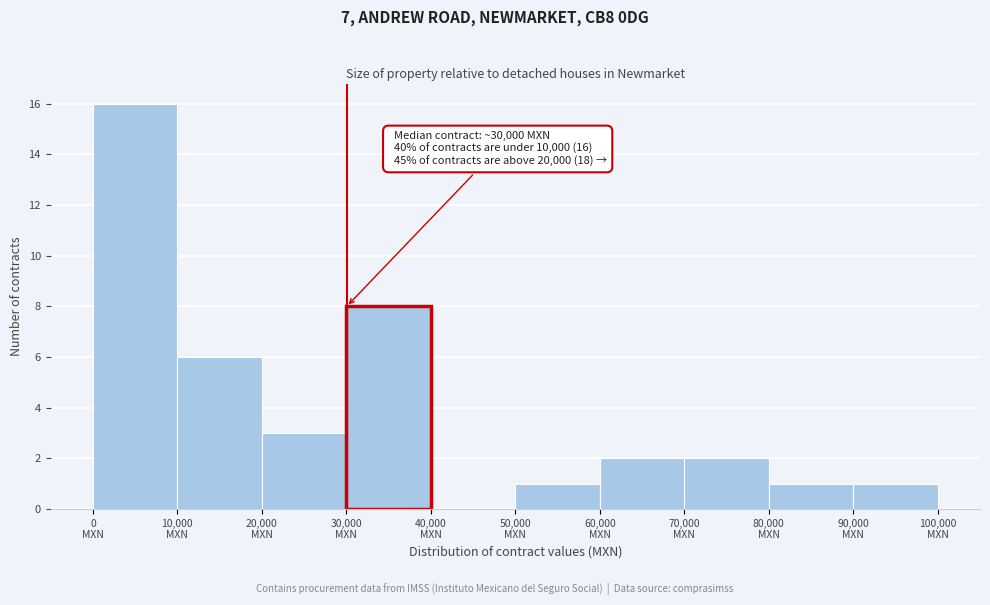

Which range on the x-axis has the tallest bar?

0 to 10000